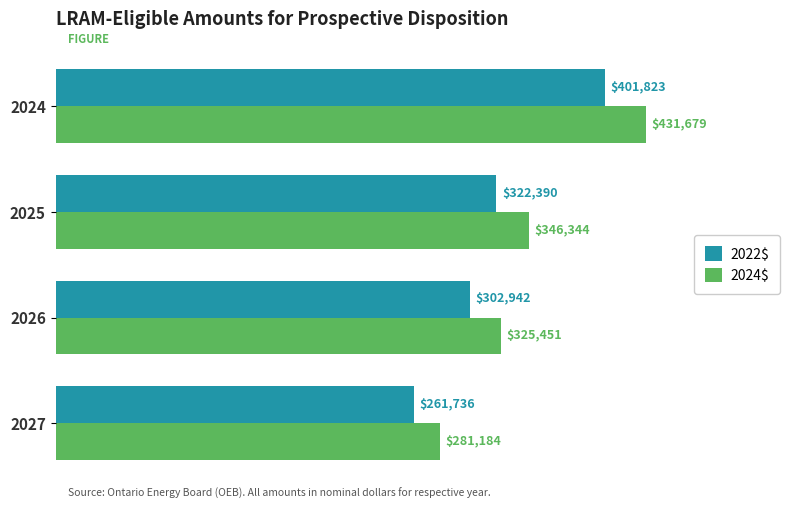

Where is 2024$ nearest to the value 356431?

2025